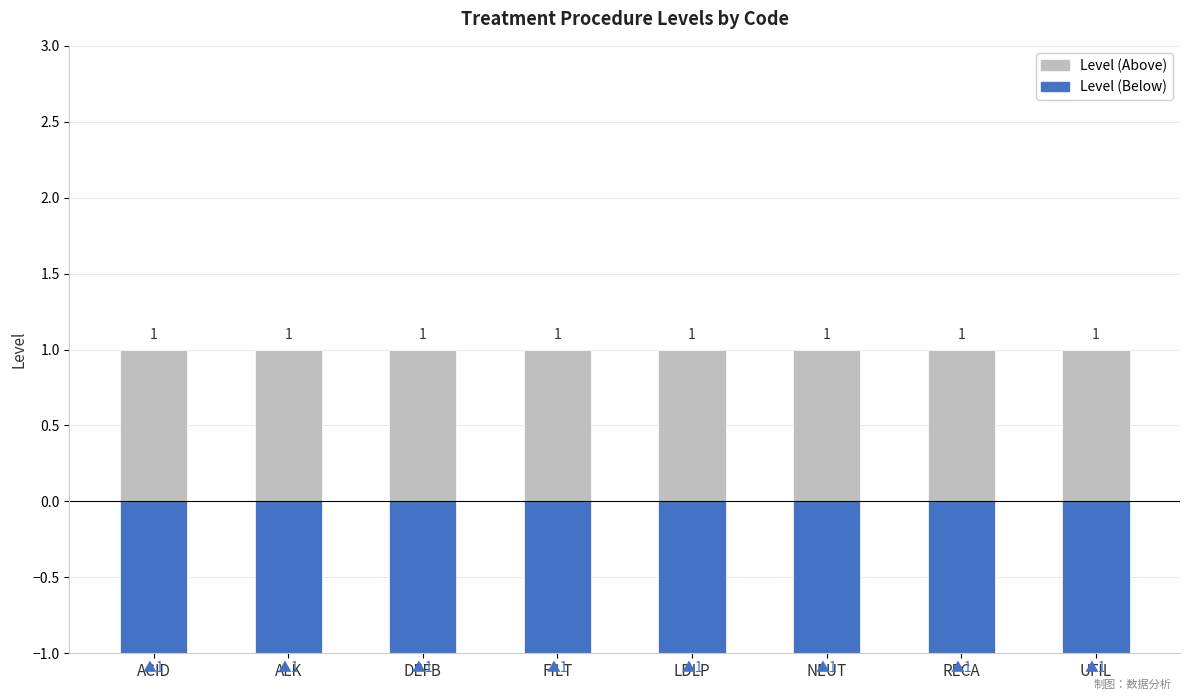

True or false: Level (Above) has a value of 1 at ACID.

True